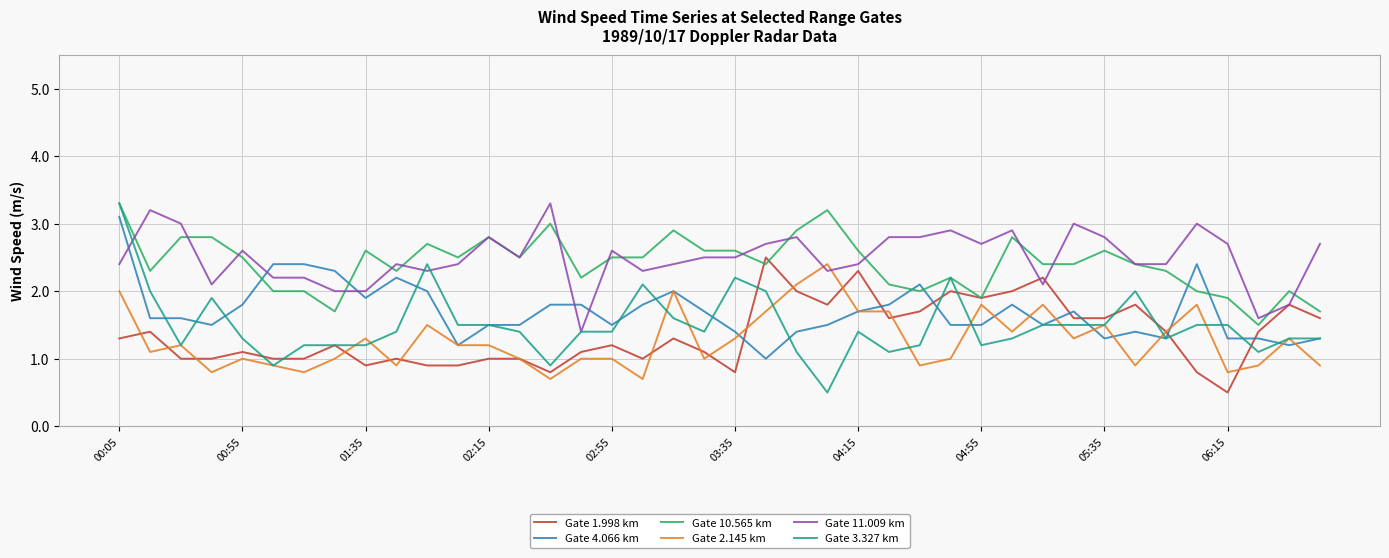

True or false: Gate 1.998 km has more than 1 points higher than both neighbors.

True